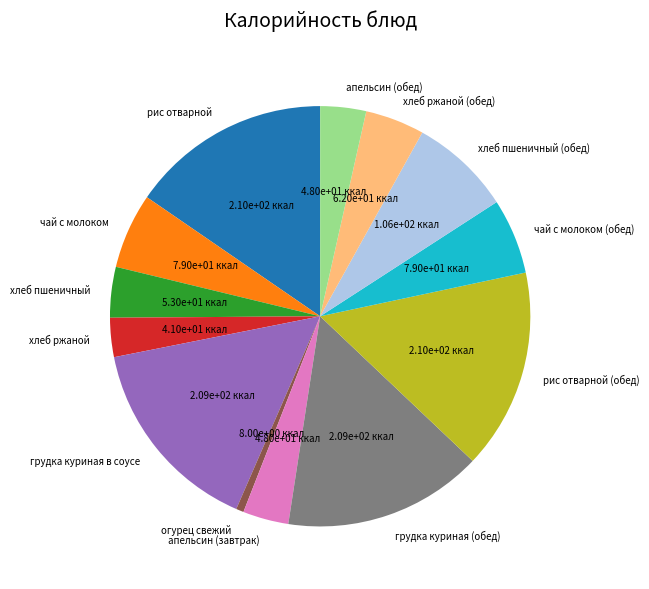

True or false: рис отварной accounts for 6% of the total.

False